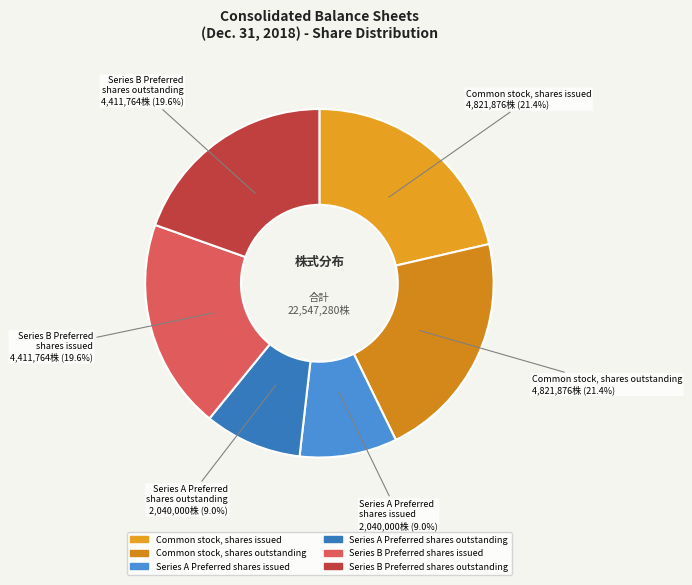

Is there a majority slice in this chart?

No